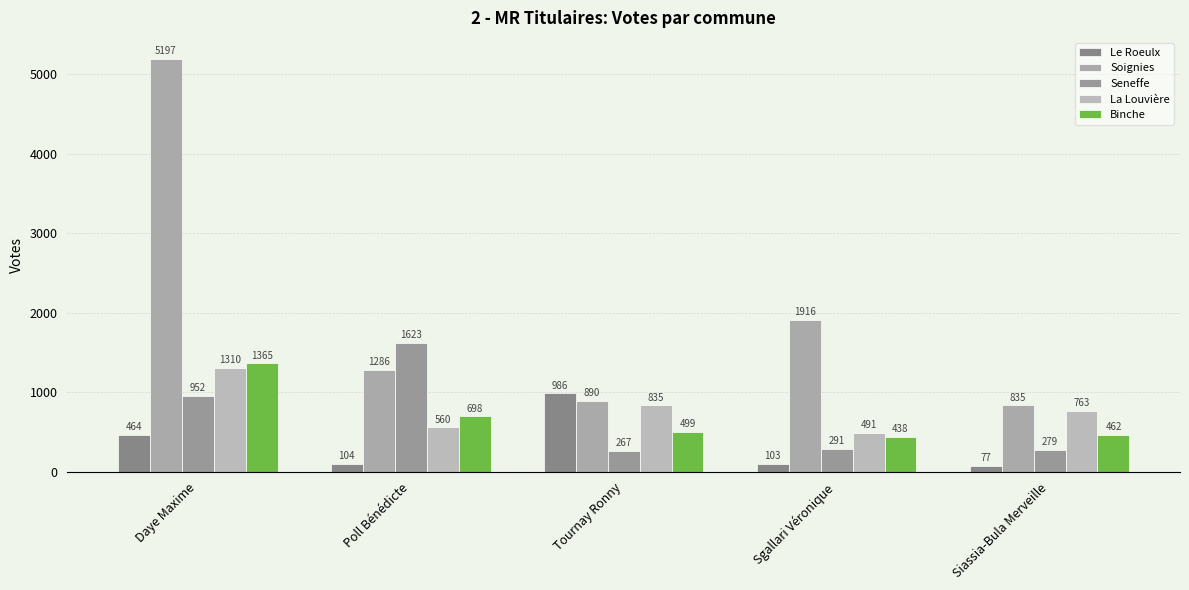

Is the value of Soignies at Poll Bénédicte greater than the value of La Louvière at Daye Maxime?

No